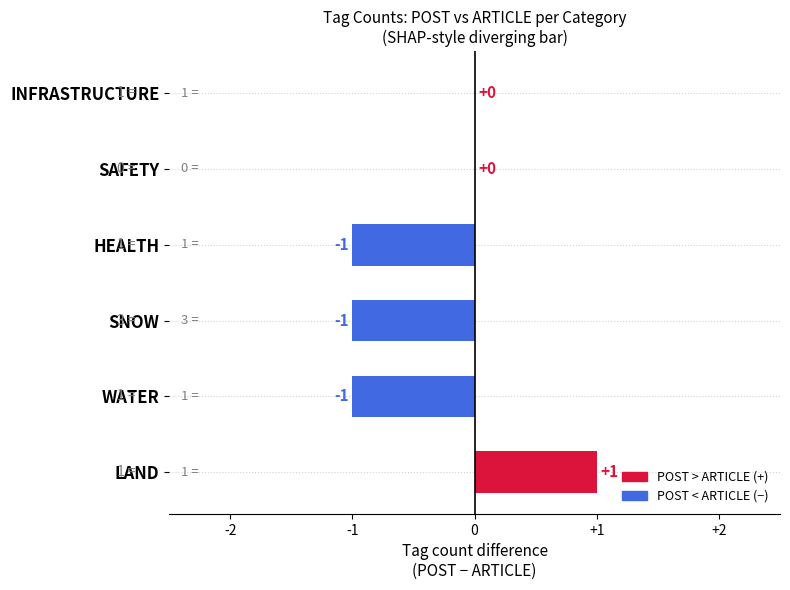

Are the bars grouped side by side (vs. stacked)?

No